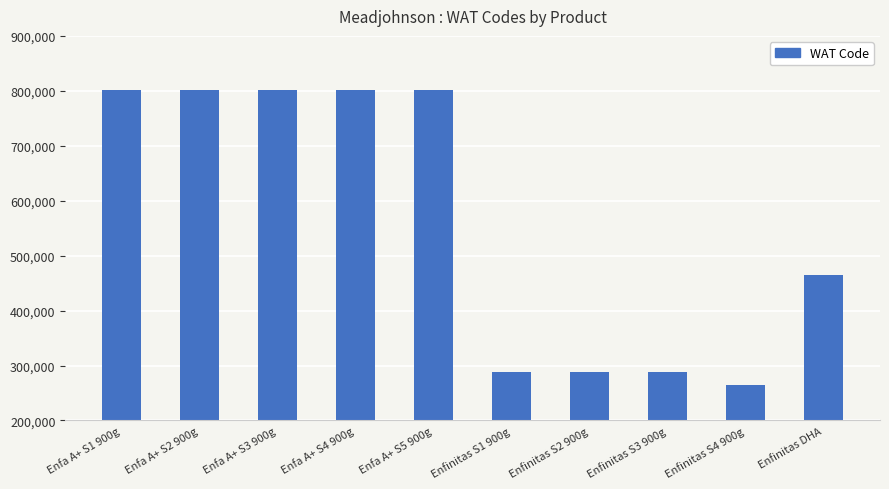

What is the difference between the values at Enfinitas S4 900g and Enfa A+ S3 900g?

537775